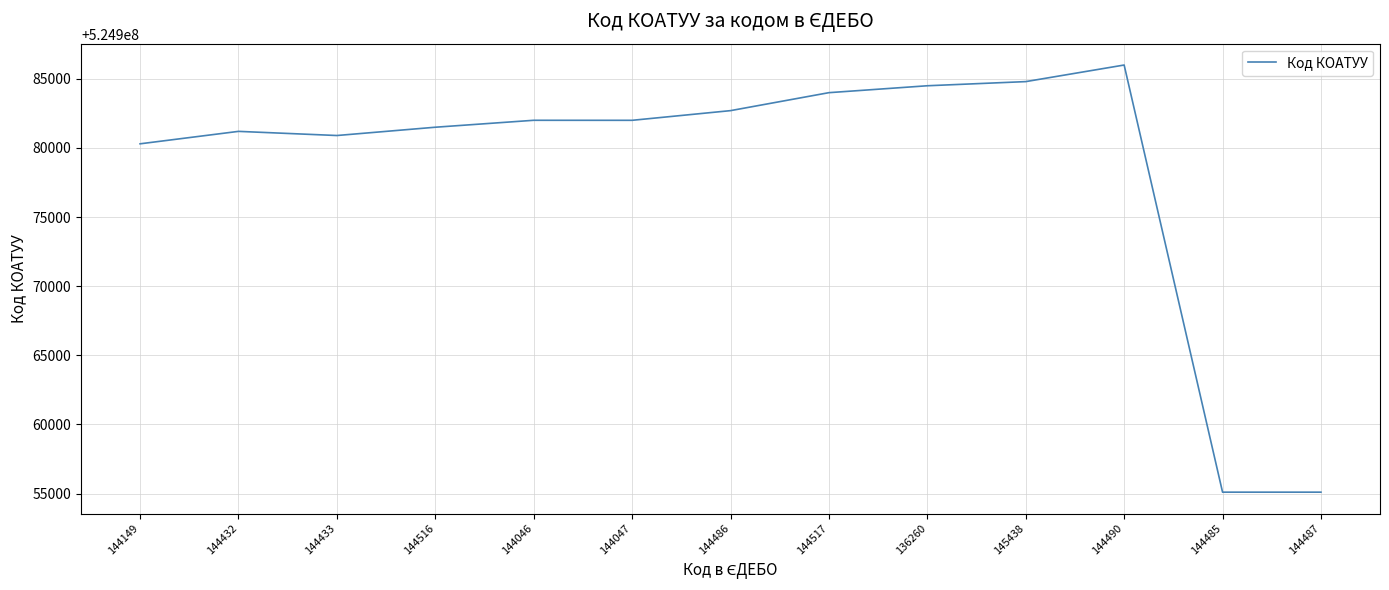

Does the chart display data point markers on the line(s)?

No